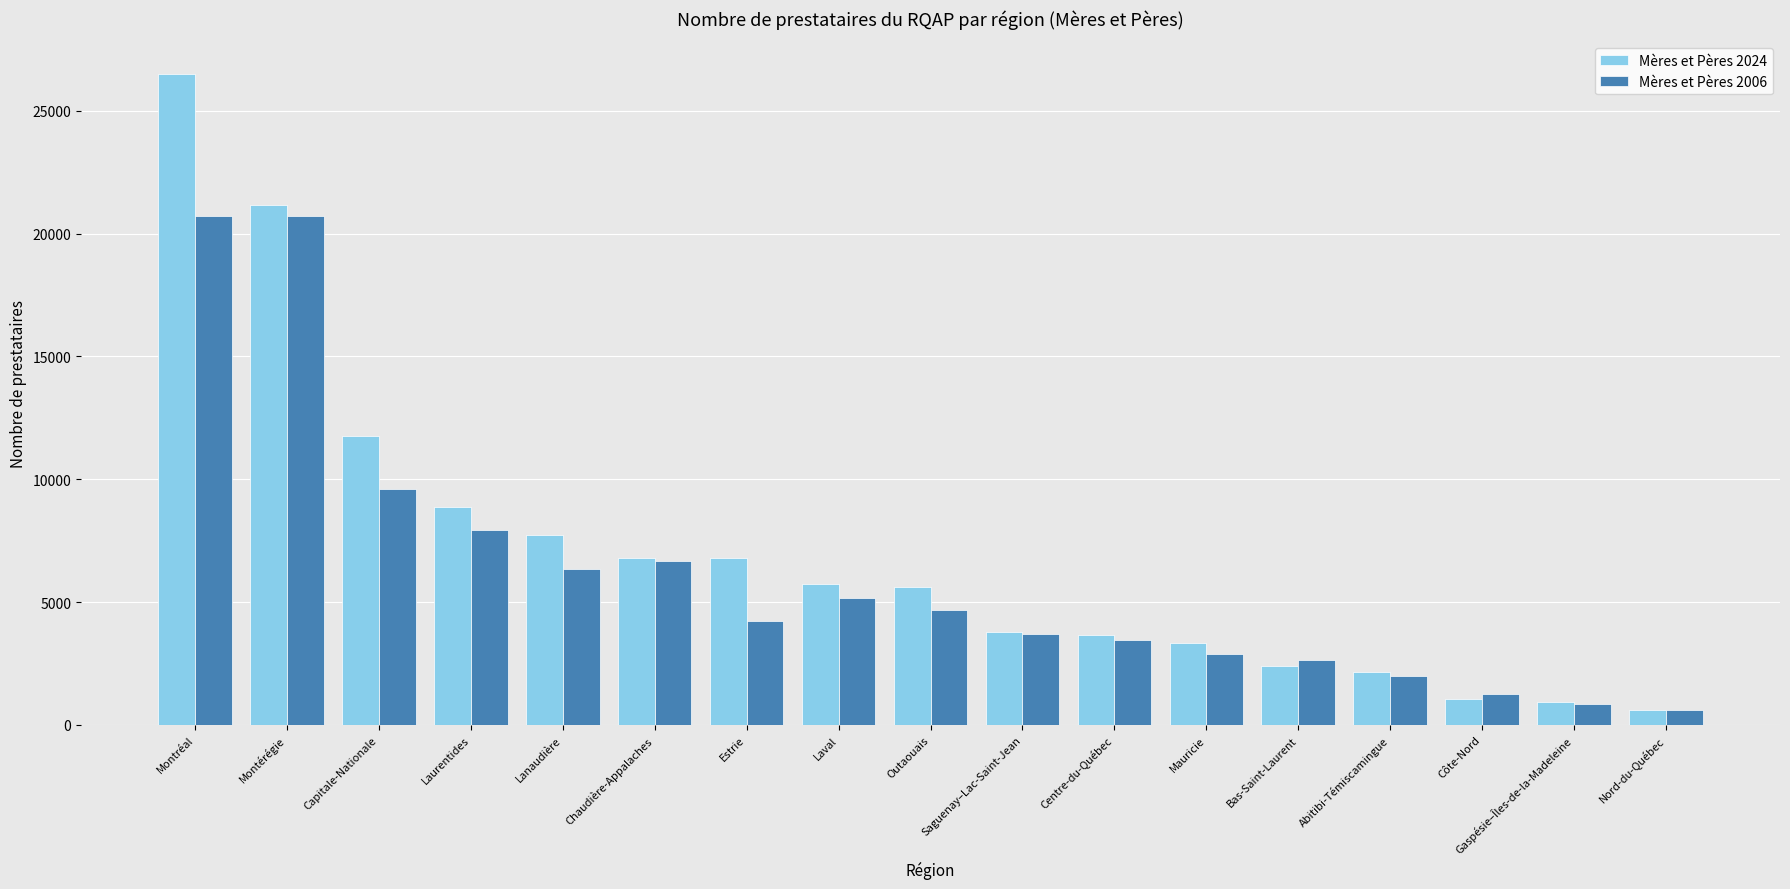

How many distinct data groups are displayed?

2